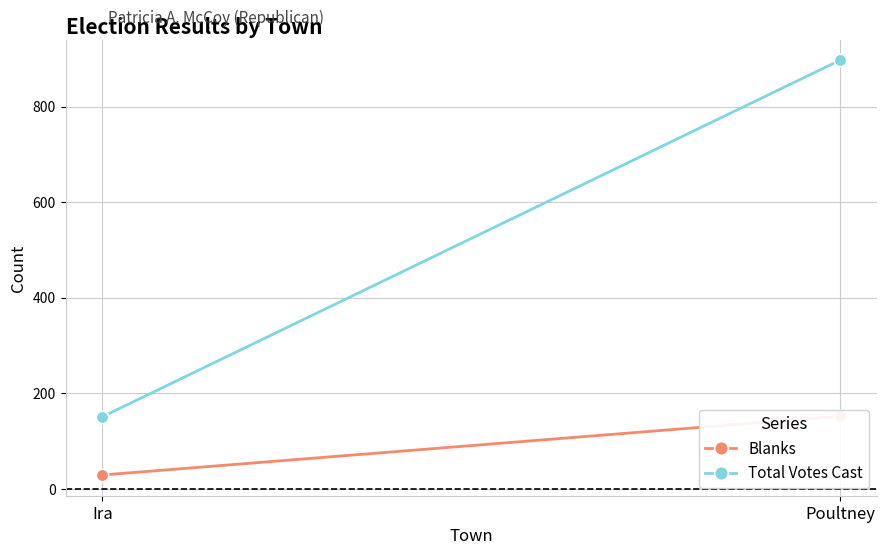

What is the sum of all Blanks values?

181